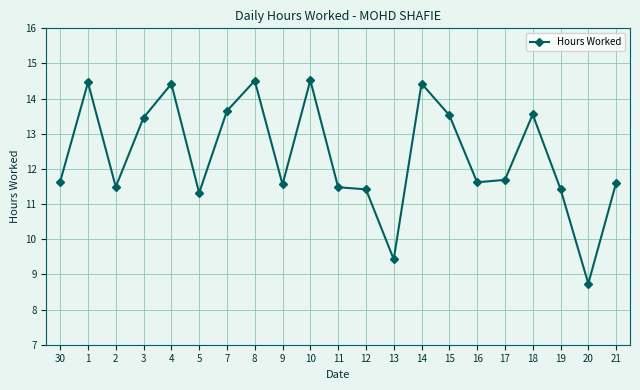

Which has a higher value, 17 or 4?

4